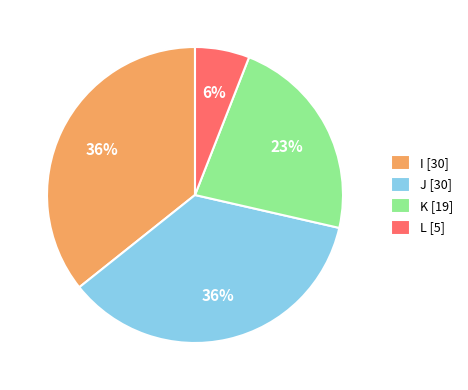

To the nearest percent, what is the average slice percentage?

25%